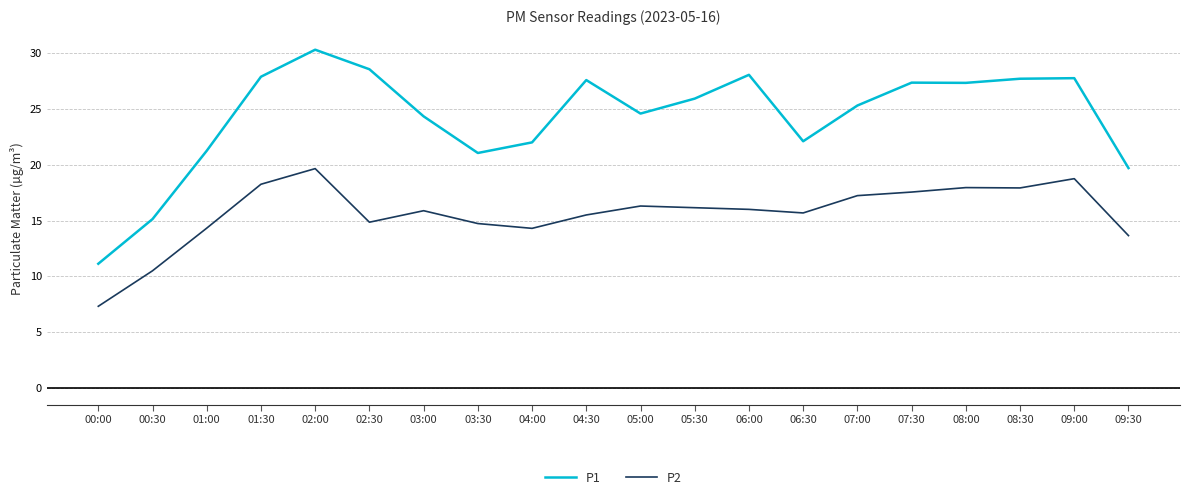

True or false: P1 has a value of 41.6 at 02:00.

False